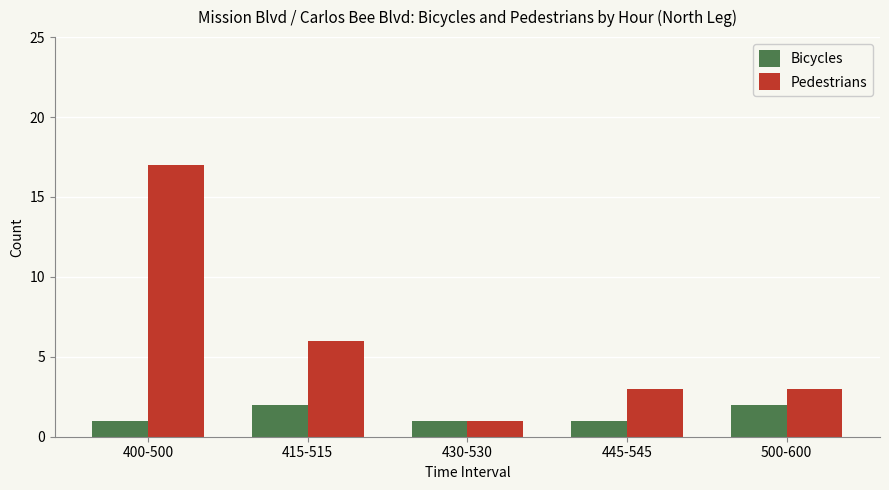

How many bars are there in total?

10